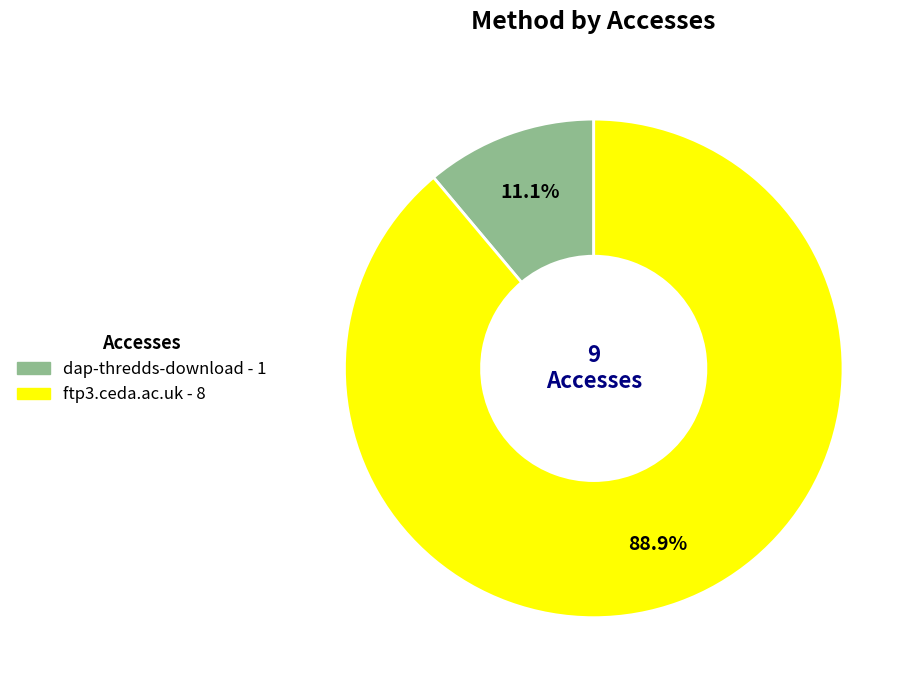

To the nearest percent, what percentage of the pie is ftp3.ceda.ac.uk?

89%